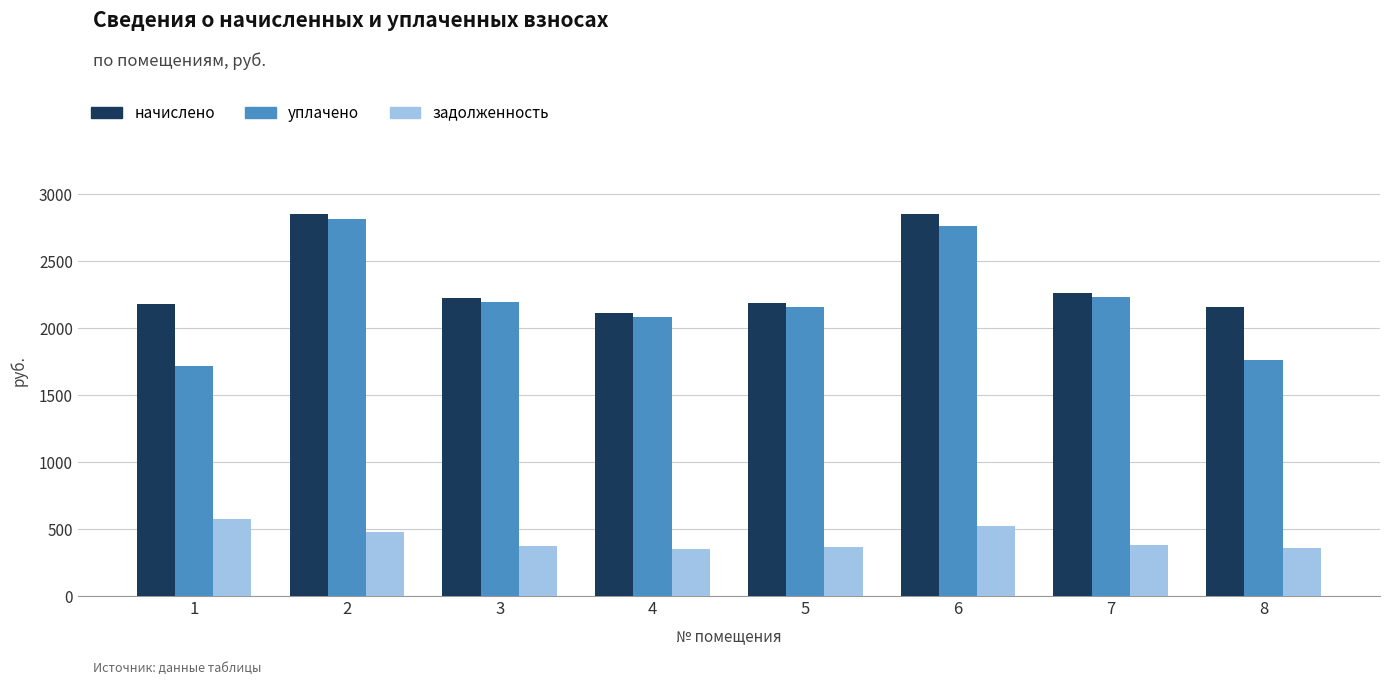

At how many categories does at least one series exceed 1961?

8